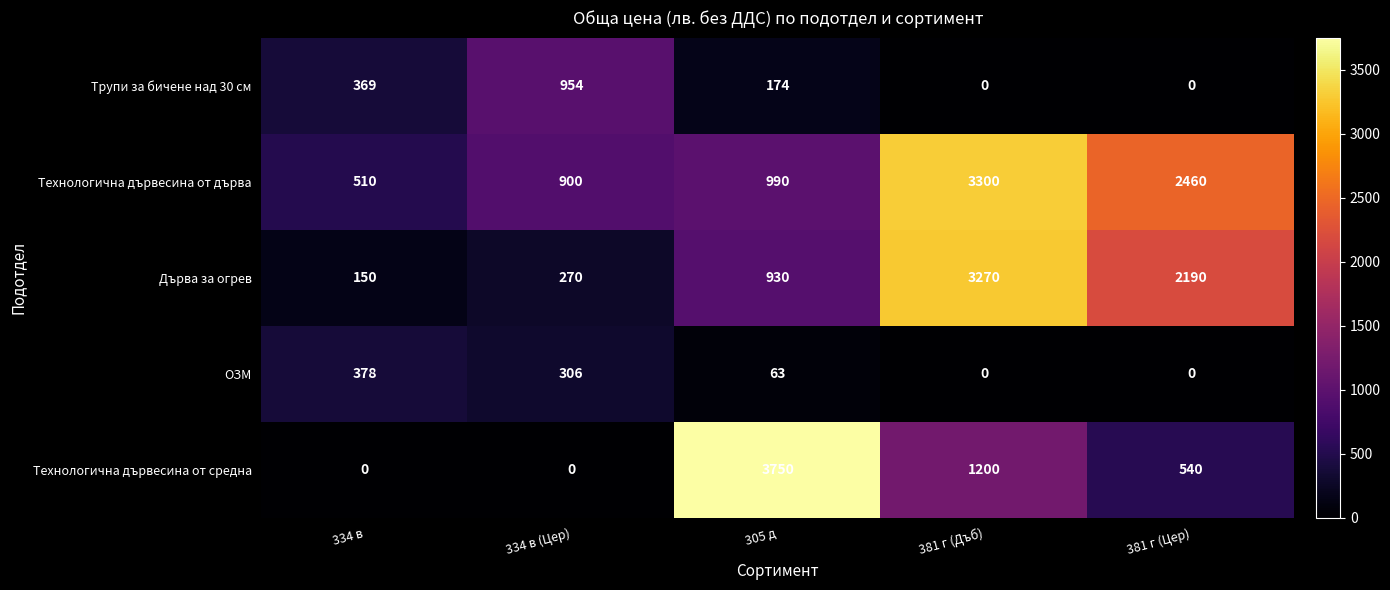

List the labels in order of Дърва за огрев value, largest first.

381 г (Дъб), 381 г (Цер), 305 д, 334 в (Цер), 334 в